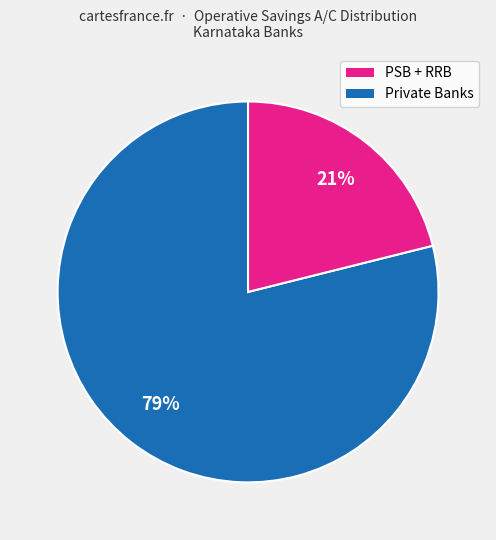

Does Private Banks account for over 50% of the chart?

No